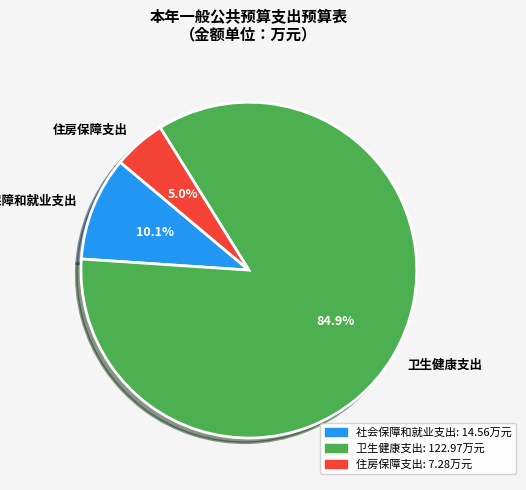

Combined, what portion of the pie is 卫生健康支出 and 住房保障支出?

89.9%